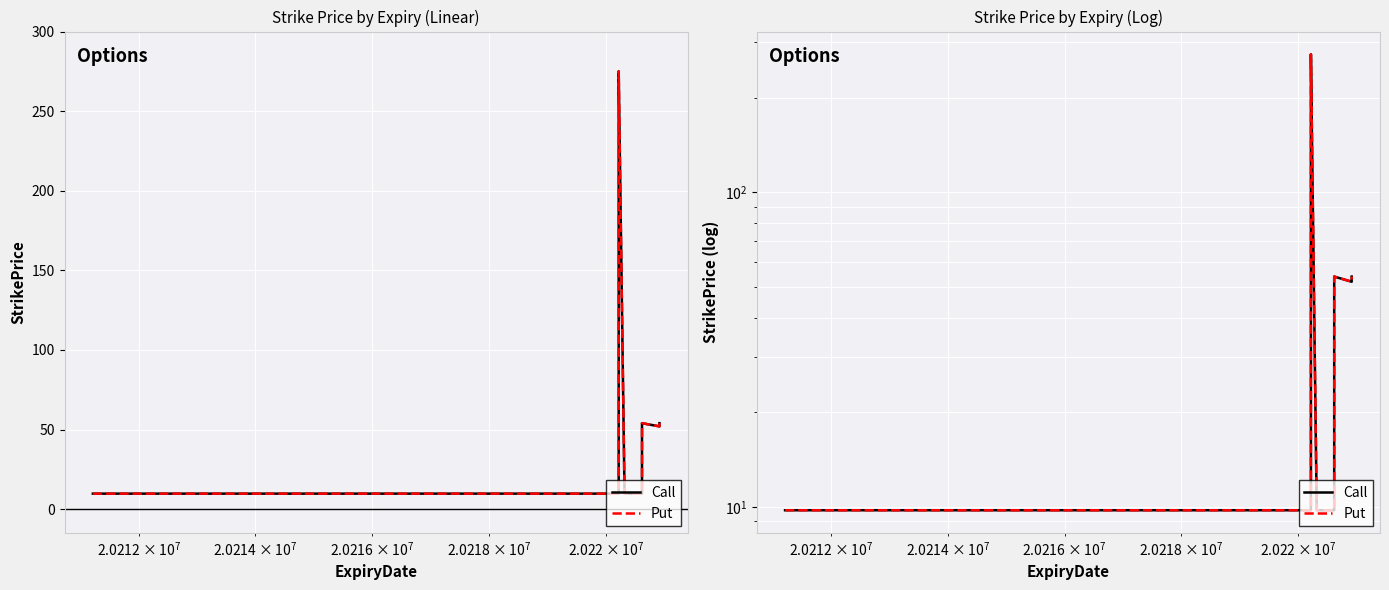

At how many categories does at least one series exceed 27?

10